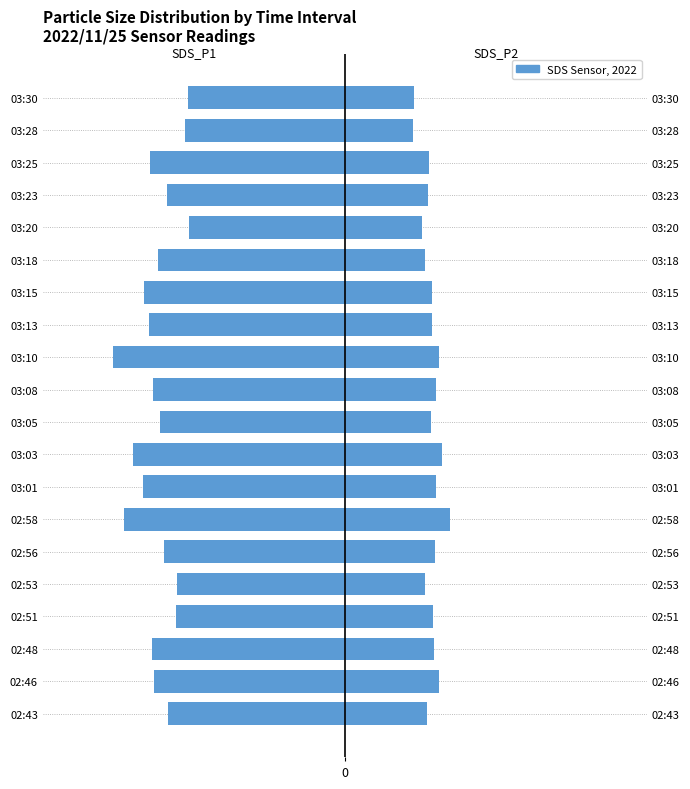

The value of SDS_P2 at 03:25 is 7.5. True or false?

False